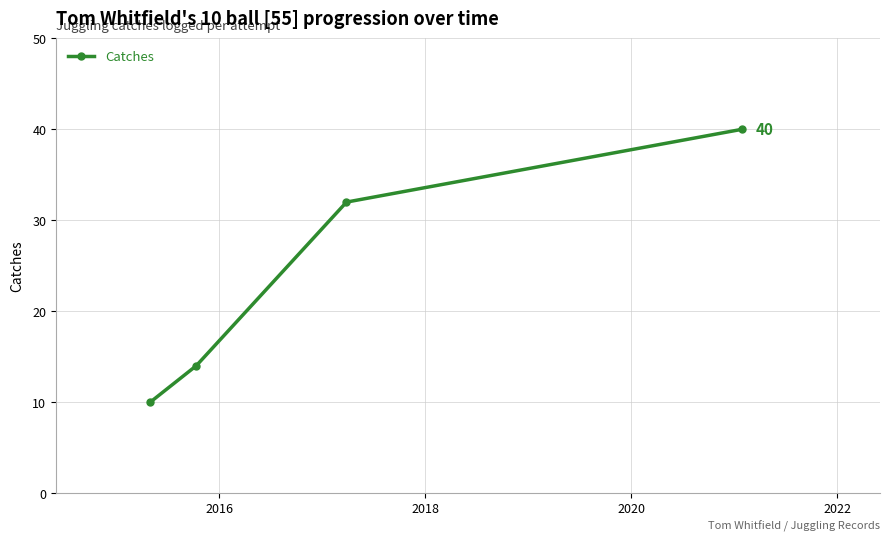

What is the minimum value shown in the chart?

10